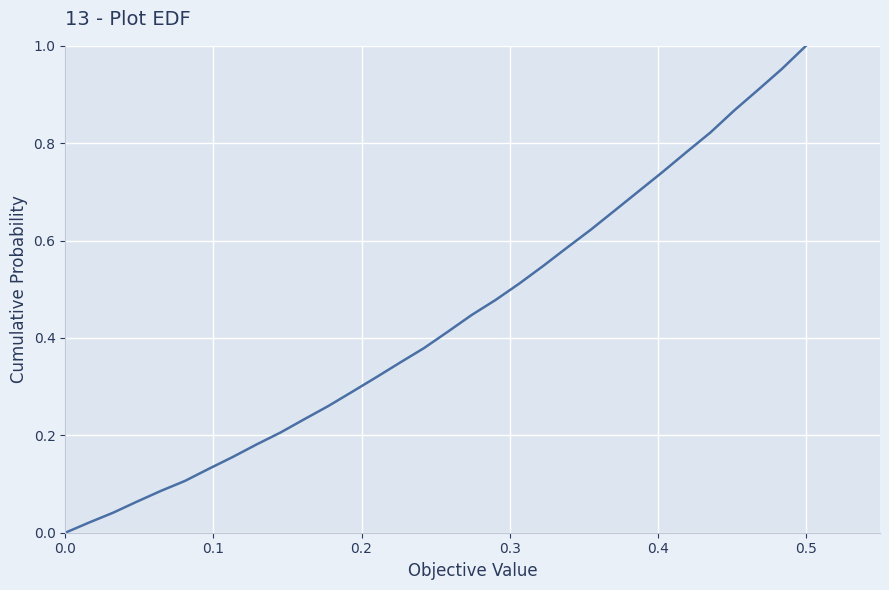

Does the chart have visible grid lines?

Yes